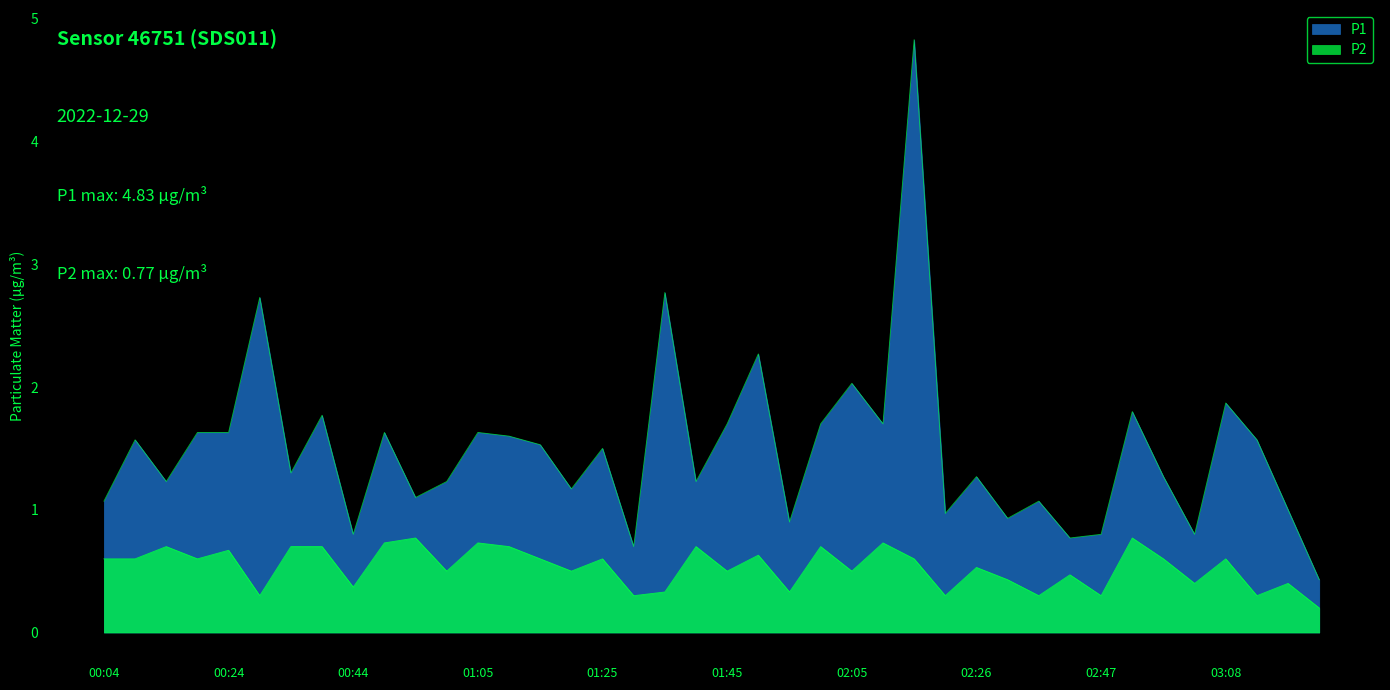

Where is P2 nearest to the value 0?

03:23